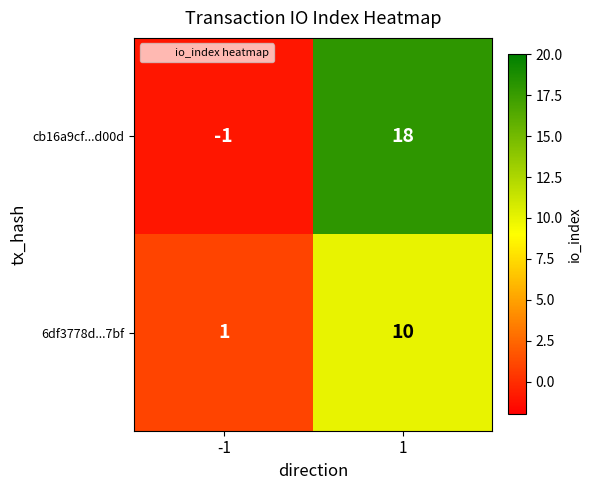

The value of 6df3778d...7bf at 1 is 10. True or false?

True